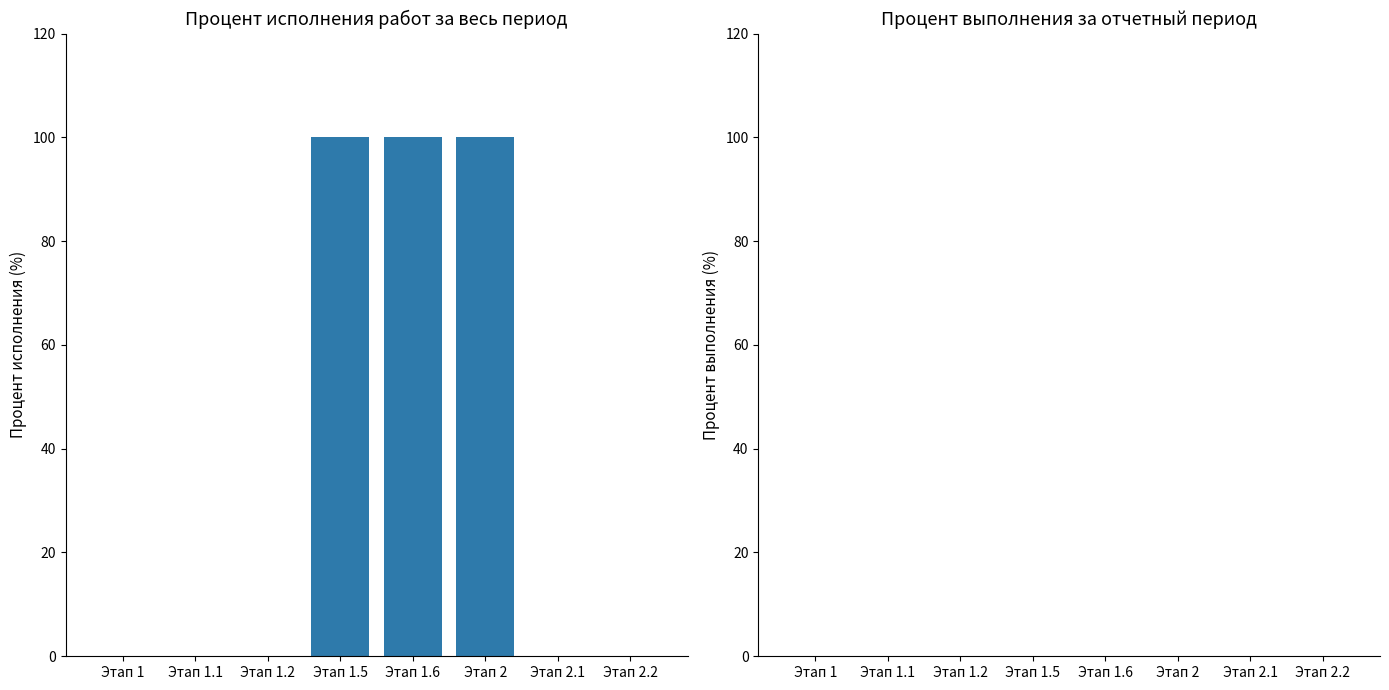

Is it true that the value at Этап 1 is 0?

True